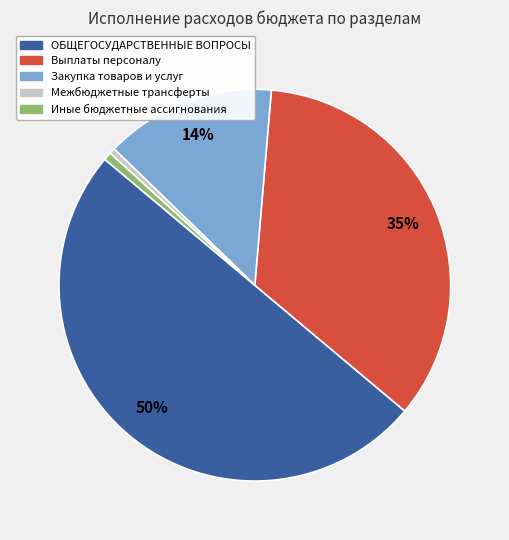

How many slices are in this pie chart?

5